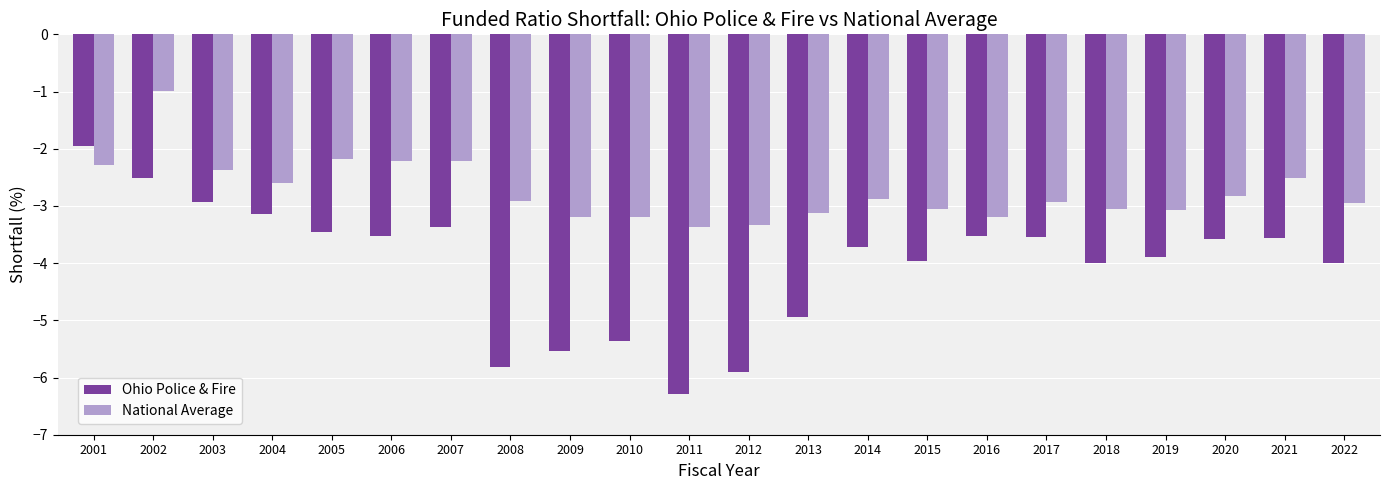

How many data points in National Average are less than -2?

21